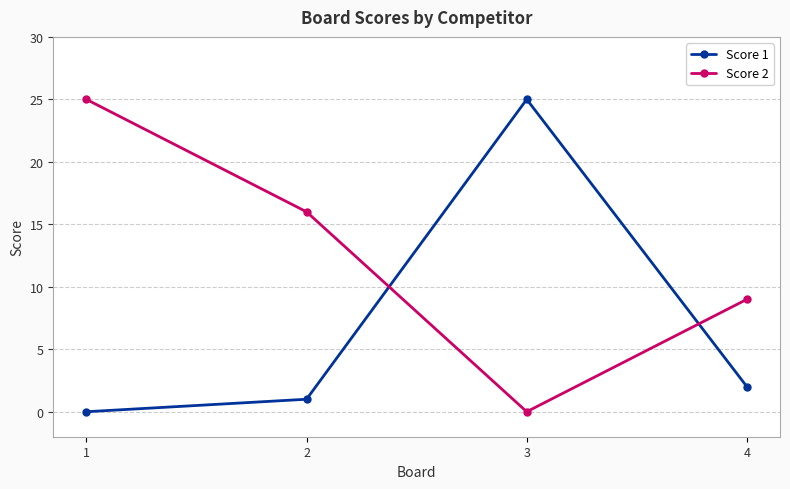

Between 1 and 4, which series saw the biggest shift?

Score 2